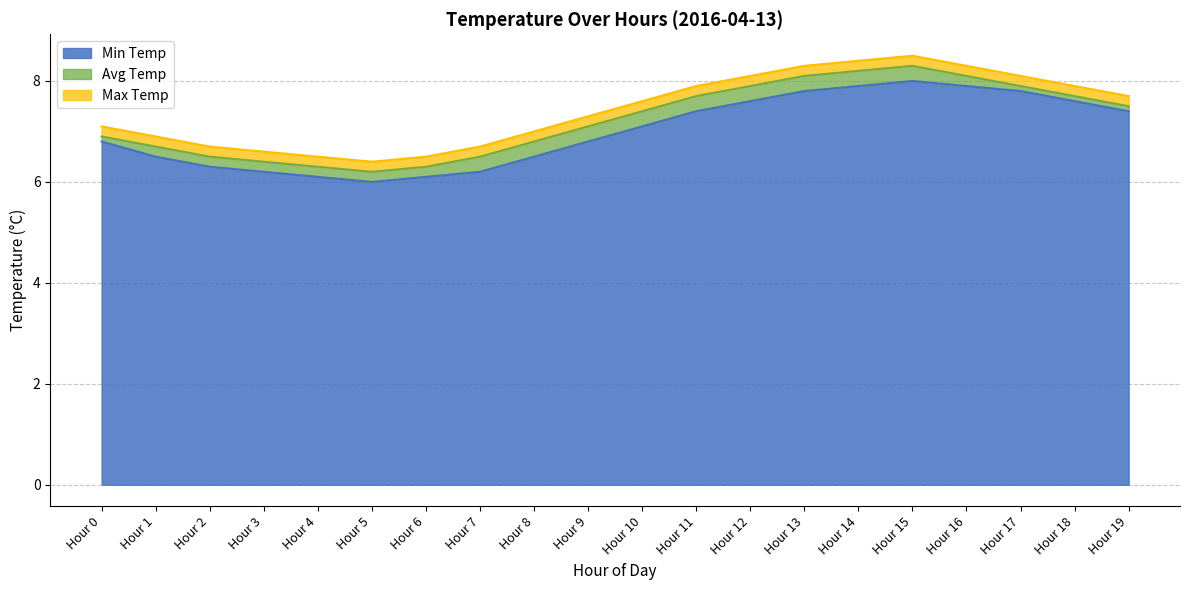

Reading left to right, list all the values displayed in this chart.

Min Temp: Hour 0=6.8	Hour 1=6.5	Hour 2=6.3	Hour 3=6.2	Hour 4=6.1	Hour 5=6.0	Hour 6=6.1	Hour 7=6.2	Hour 8=6.5	Hour 9=6.8	Hour 10=7.1	Hour 11=7.4	Hour 12=7.6	Hour 13=7.8	Hour 14=7.9	Hour 15=8.0	Hour 16=7.9	Hour 17=7.8	Hour 18=7.6	Hour 19=7.4
Avg Temp: Hour 0=6.9	Hour 1=6.7	Hour 2=6.5	Hour 3=6.4	Hour 4=6.3	Hour 5=6.2	Hour 6=6.3	Hour 7=6.5	Hour 8=6.8	Hour 9=7.1	Hour 10=7.4	Hour 11=7.7	Hour 12=7.9	Hour 13=8.1	Hour 14=8.2	Hour 15=8.3	Hour 16=8.1	Hour 17=7.9	Hour 18=7.7	Hour 19=7.5
Max Temp: Hour 0=7.1	Hour 1=6.9	Hour 2=6.7	Hour 3=6.6	Hour 4=6.5	Hour 5=6.4	Hour 6=6.5	Hour 7=6.7	Hour 8=7.0	Hour 9=7.3	Hour 10=7.6	Hour 11=7.9	Hour 12=8.1	Hour 13=8.3	Hour 14=8.4	Hour 15=8.5	Hour 16=8.3	Hour 17=8.1	Hour 18=7.9	Hour 19=7.7